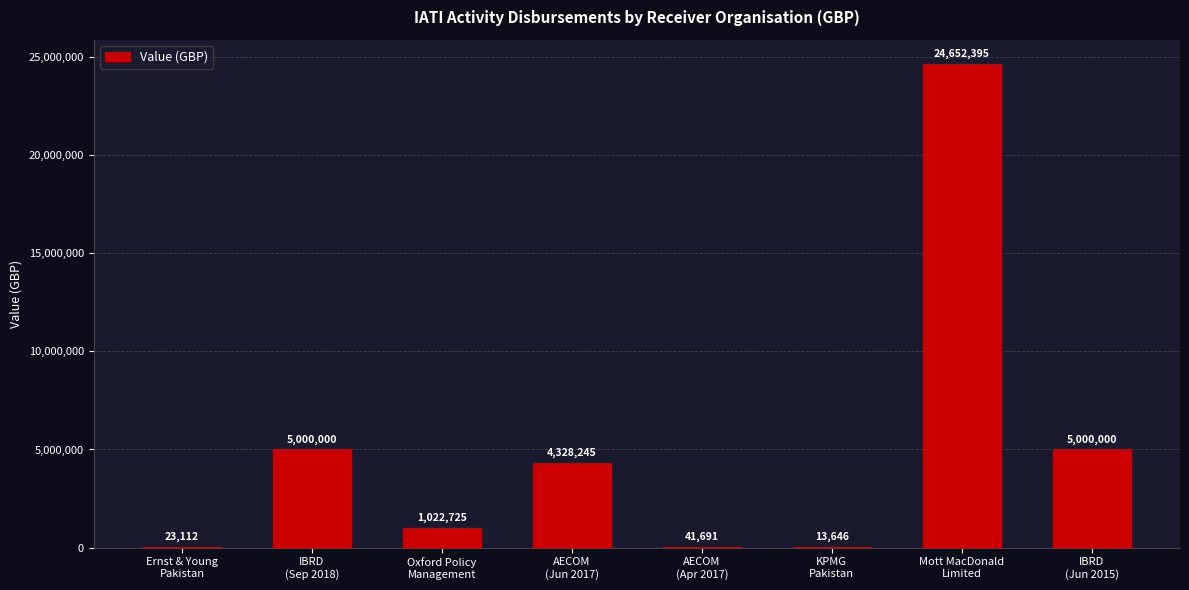

Between KPMG
Pakistan and AECOM
(Jun 2017), which is larger?

AECOM
(Jun 2017)